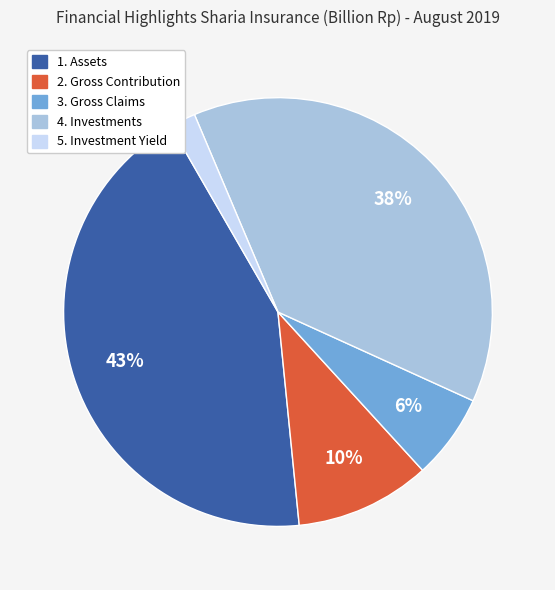

Do 1. Assets and 2. Gross Contribution together represent more than half of the pie?

Yes